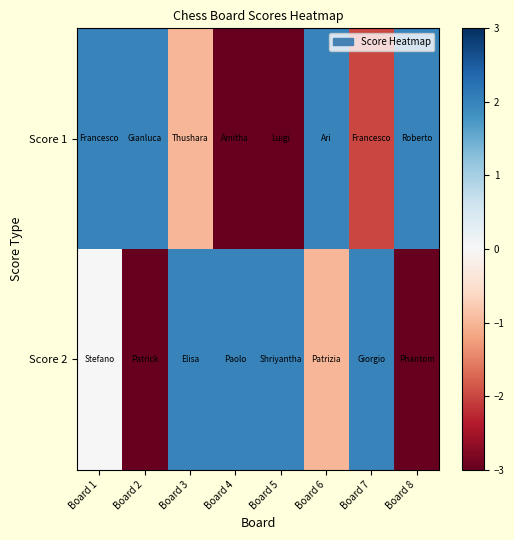

Reading left to right, what are all the values shown in this chart?

Score 1: Board 1=2	Board 2=2	Board 3=-1	Board 4=-3	Board 5=-3	Board 6=2	Board 7=-2	Board 8=2
Score 2: Board 1=0	Board 2=-3	Board 3=2	Board 4=2	Board 5=2	Board 6=-1	Board 7=2	Board 8=-3